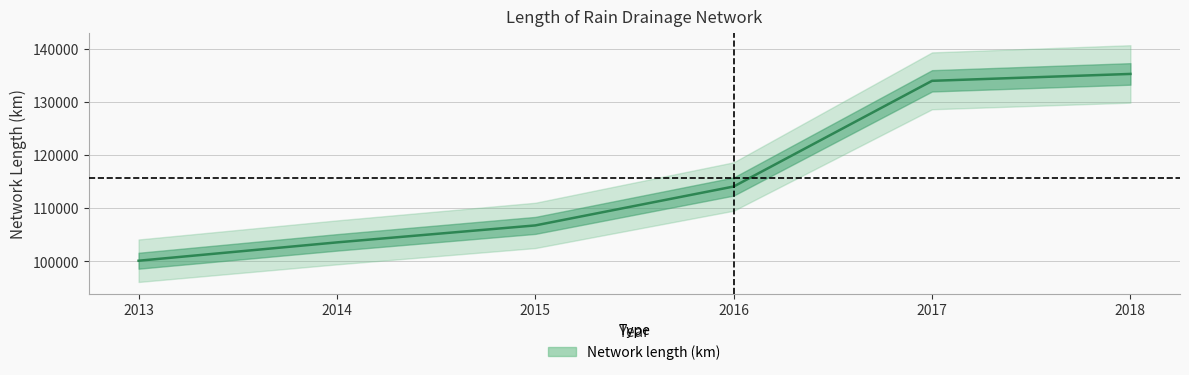

What is the value of the 6th point from the left?

135309.0